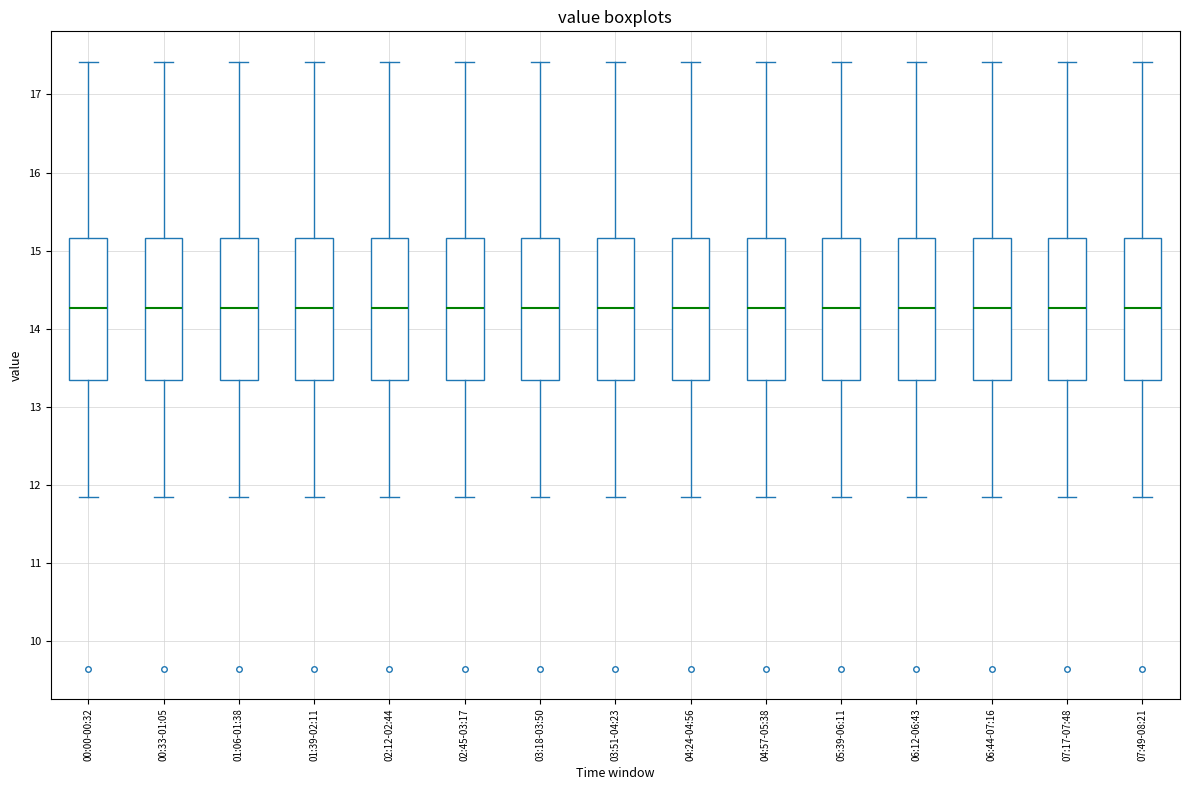

Where is the upper edge of the box for 02:45-03:17 on the y-axis? The values are not printed on the chart, so give them approximately, as read against the axis.

15.2